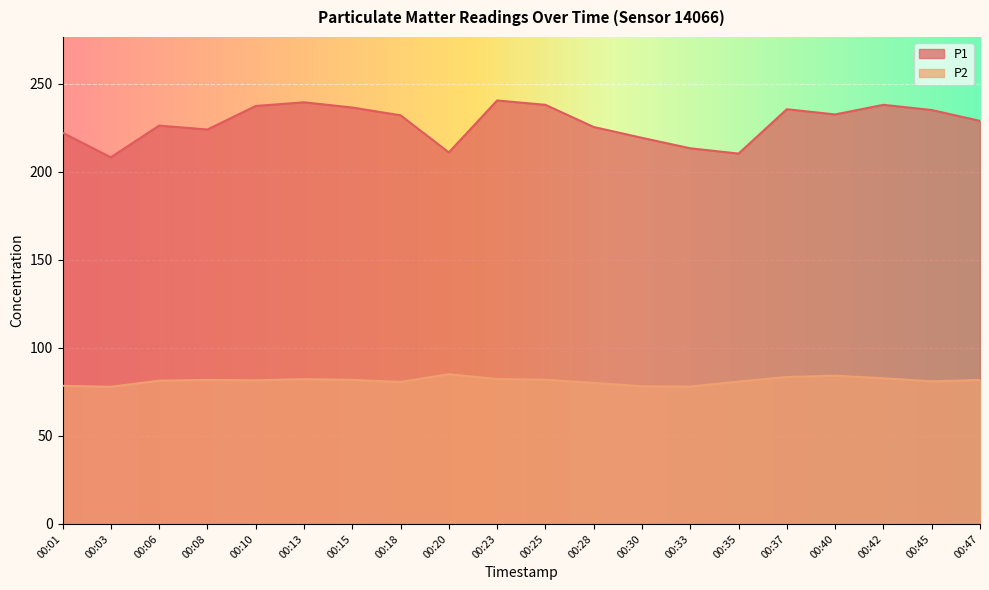

True or false: P1 and P2 cross at least once.

False